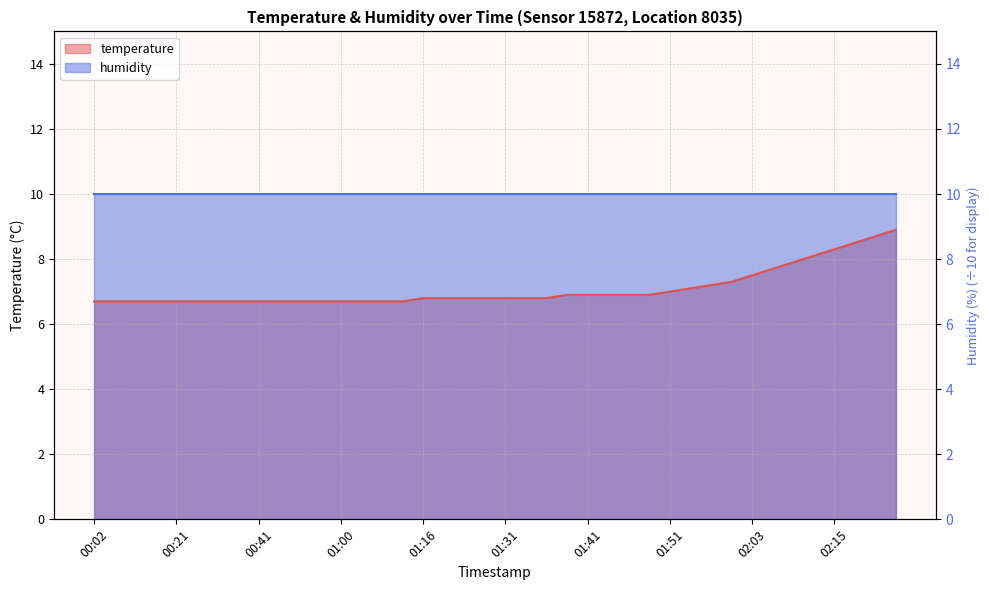

What is the ratio of the value at 01:48 to the value at 02:24?

0.8